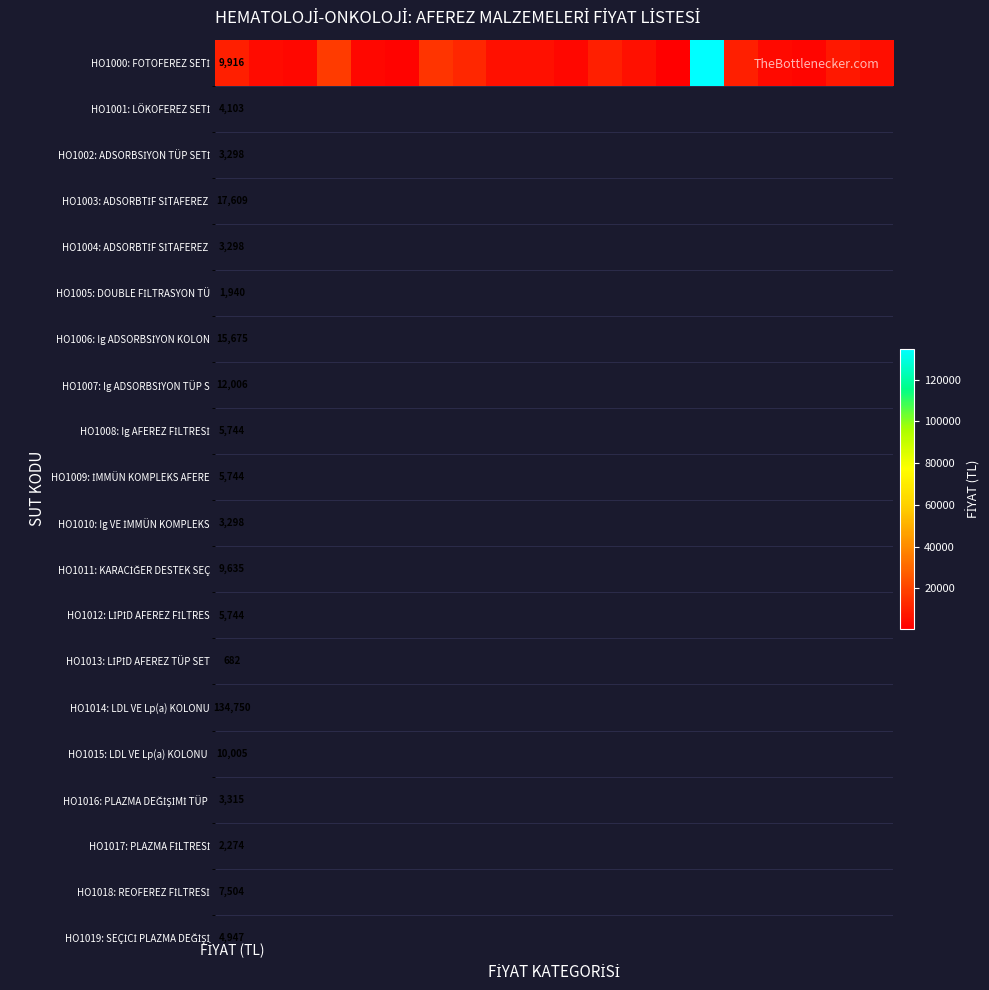

What is the maximum value shown in the chart?

134750.0